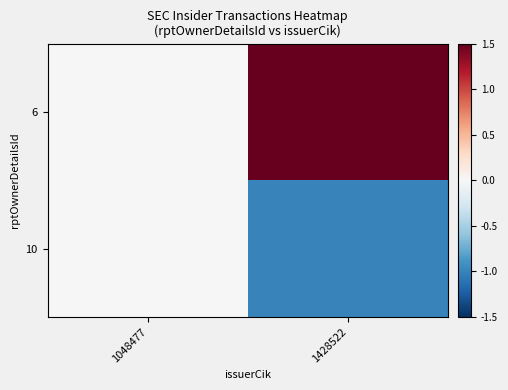

Which series has the largest total across all categories?

6